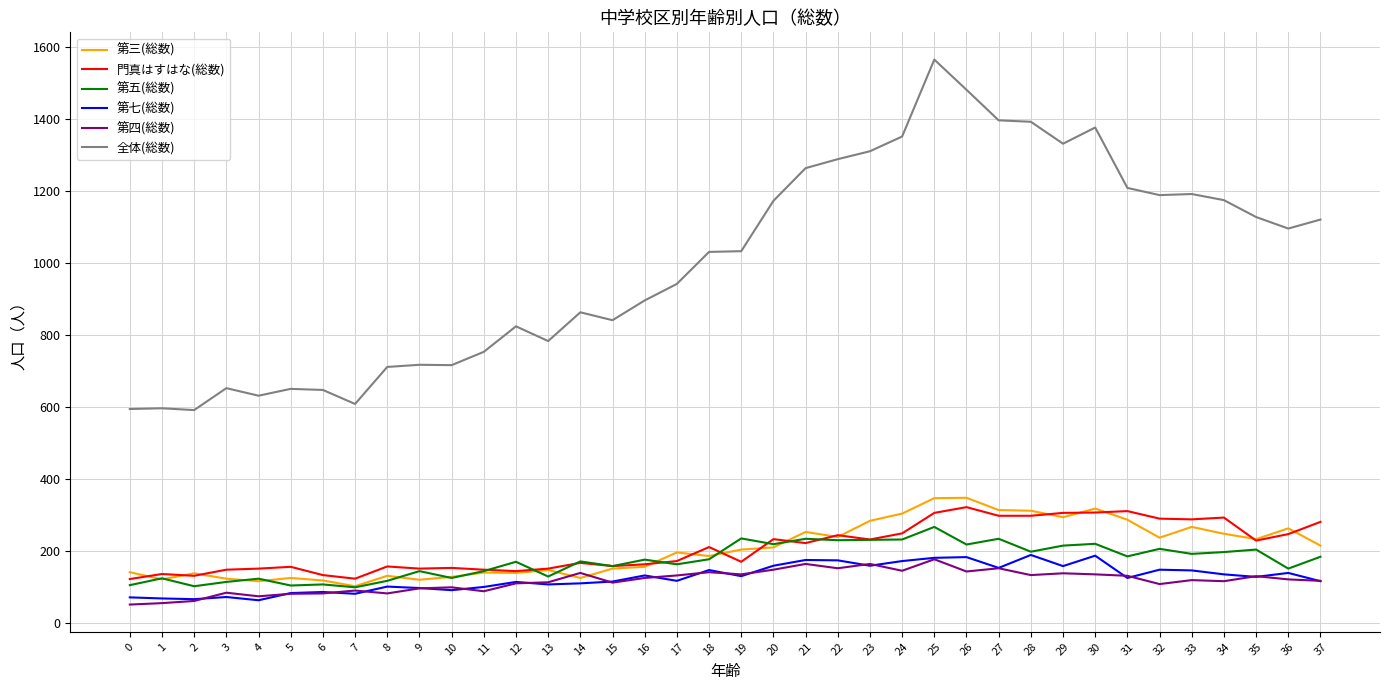

At which category is the sum across all series the highest?

25